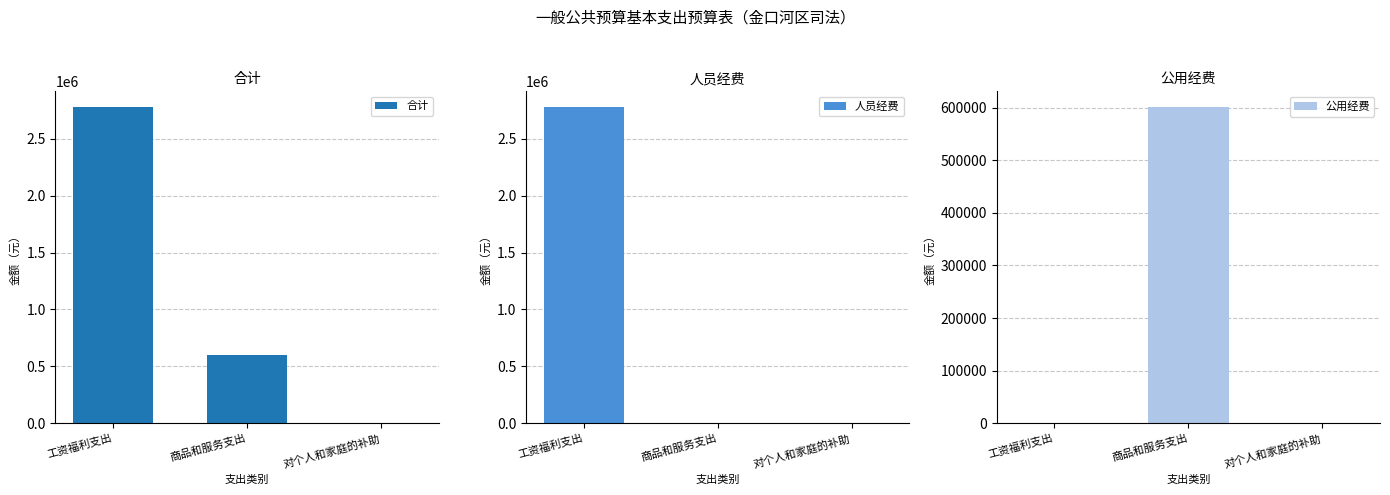

Which series has the widest spread of values?

人员经费